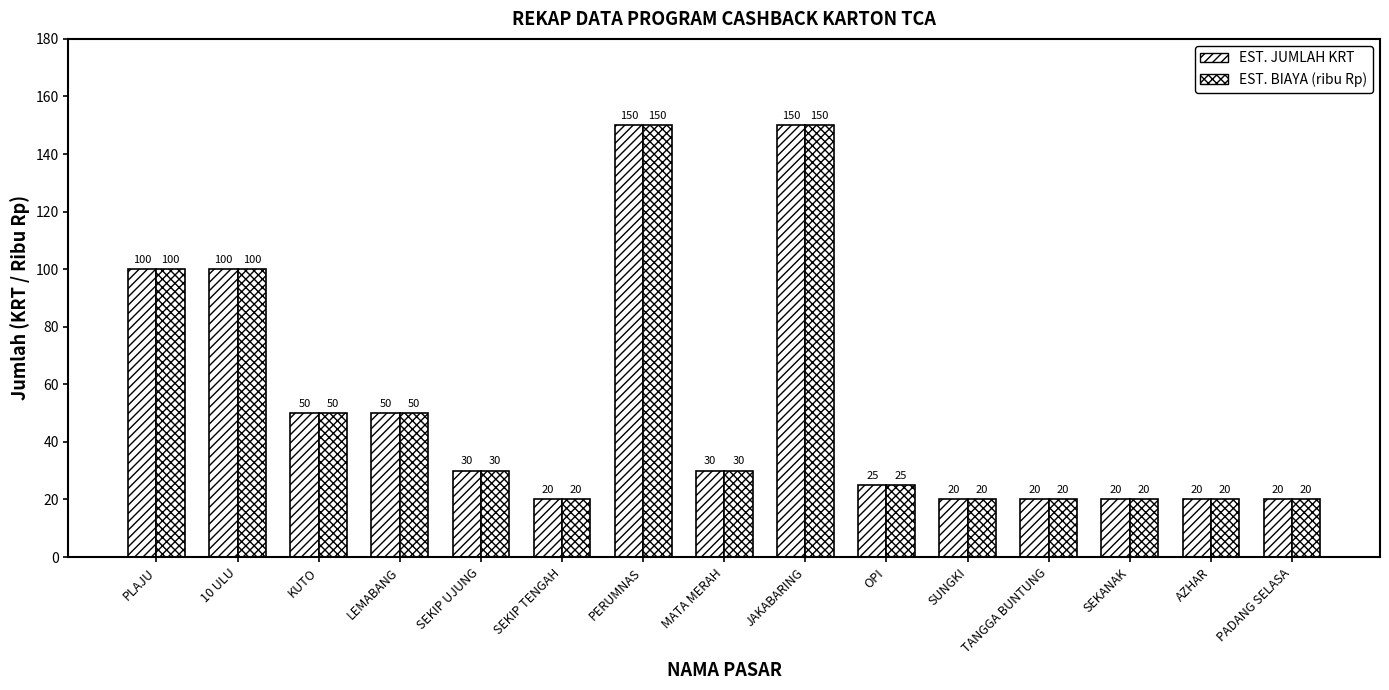

Does the chart contain stacked bars?

No